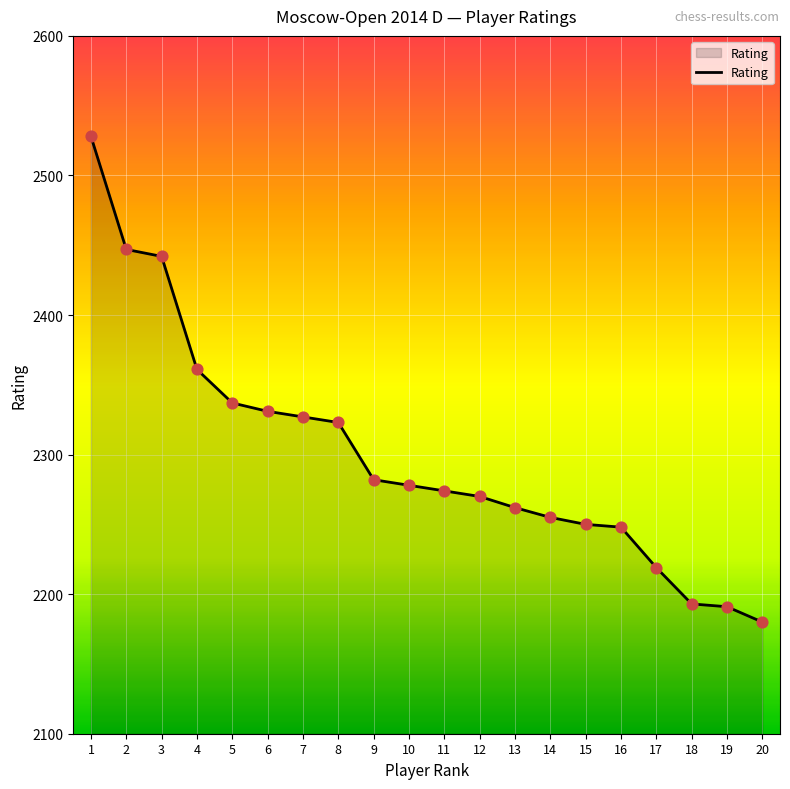

Which has a higher value, 9 or 5?

5